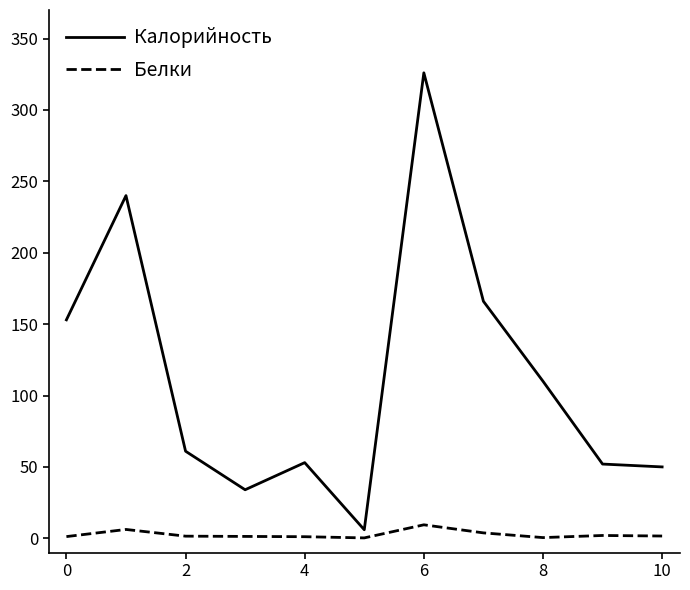

What is the average value of the Белки series?

2.6